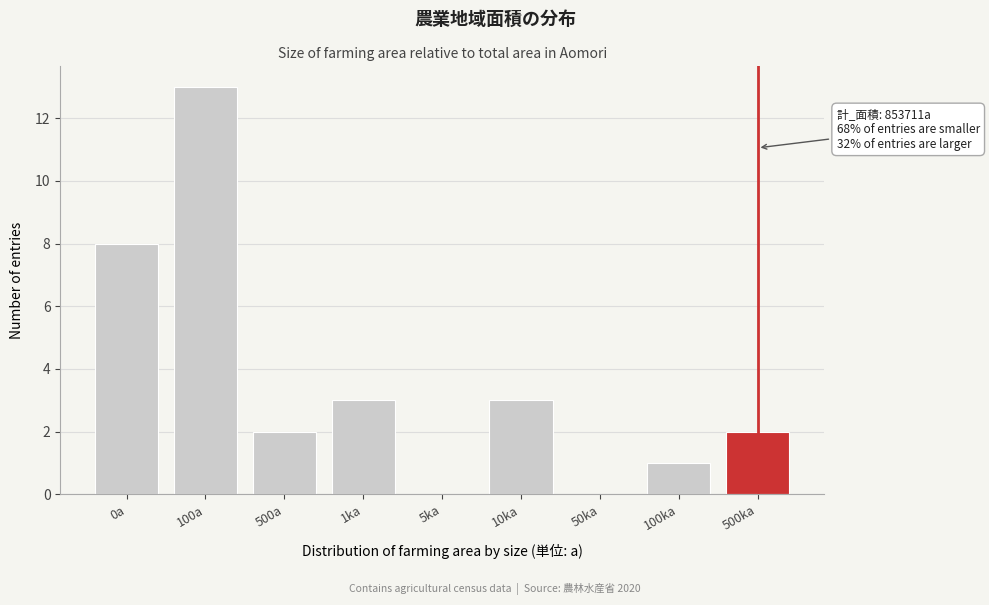

Reading right to left, extract all data points from this chart.

500ka=2	100ka=1	50ka=0	10ka=3	5ka=0	1ka=3	500a=2	100a=13	0a=8